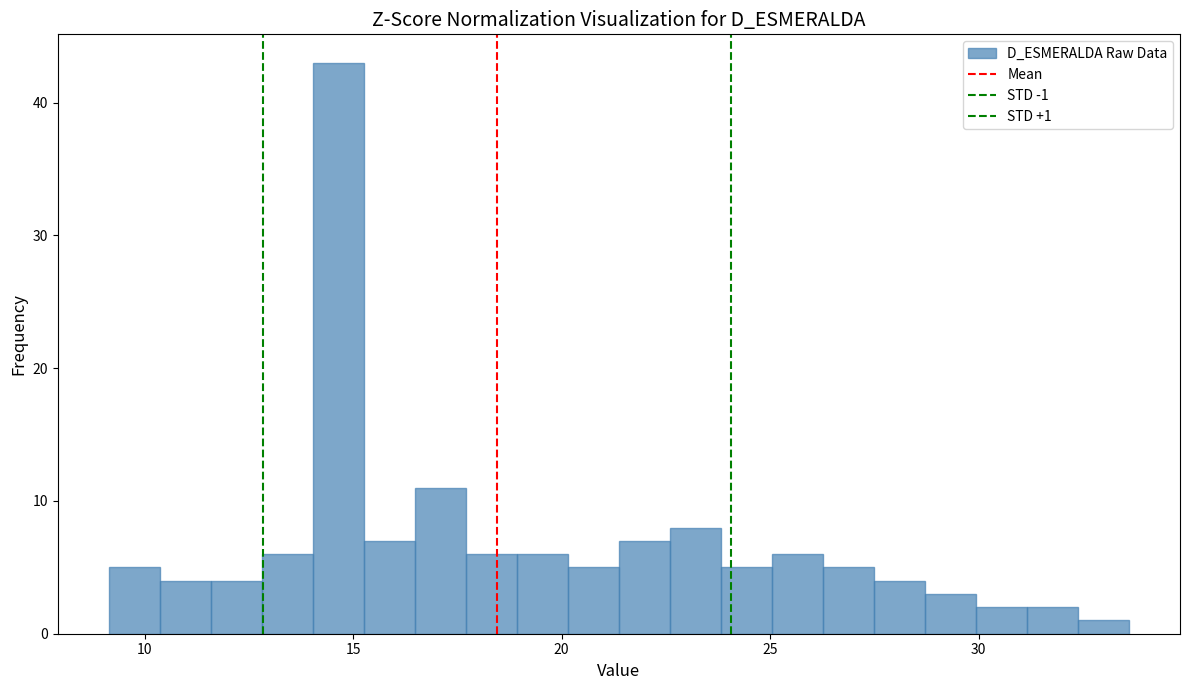

Read against the x-axis, roughly where is the centre of the tallest bar?

14.5